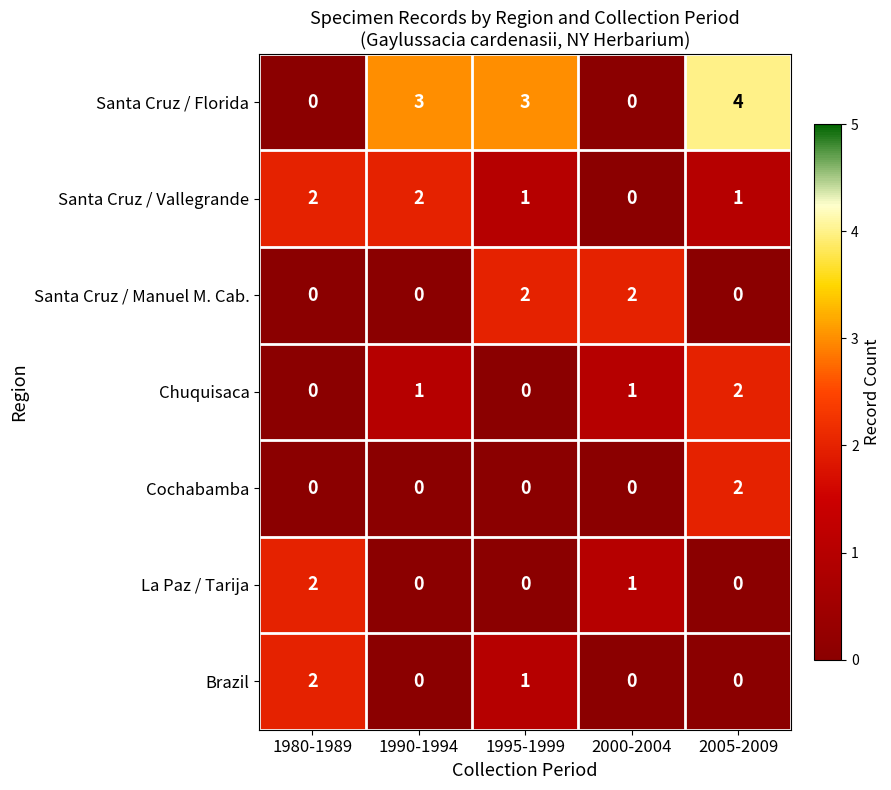

Which series has the largest total across all categories?

Santa Cruz / Florida